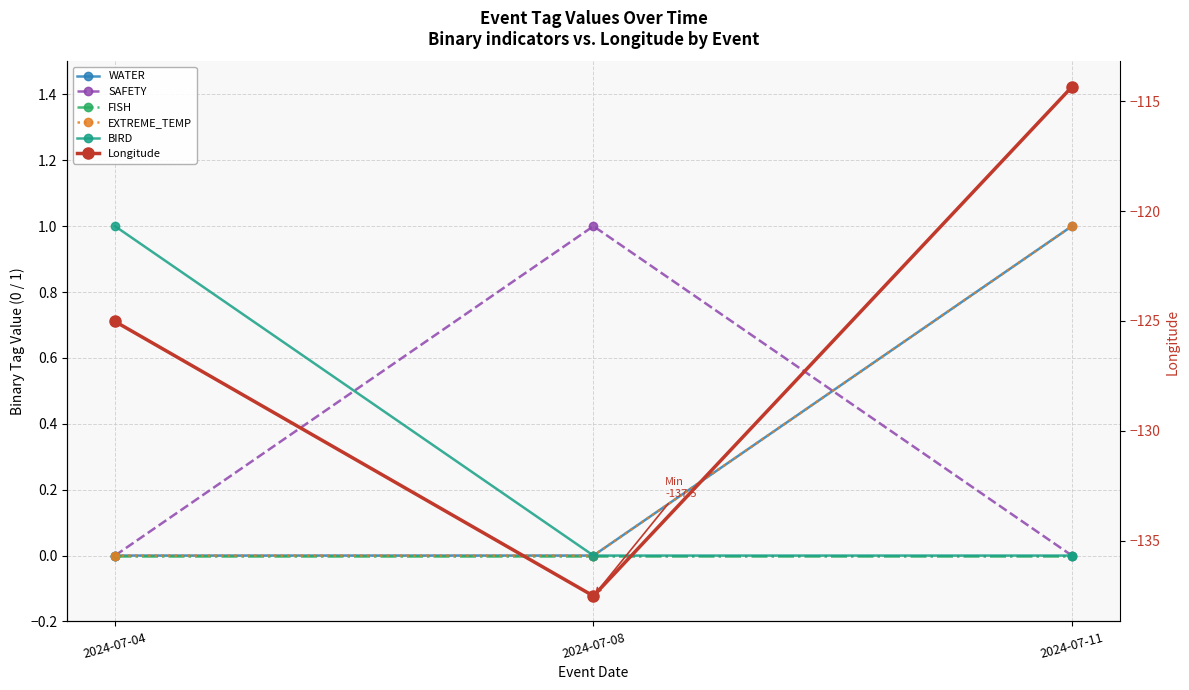

Does the chart display data point markers on the line(s)?

Yes